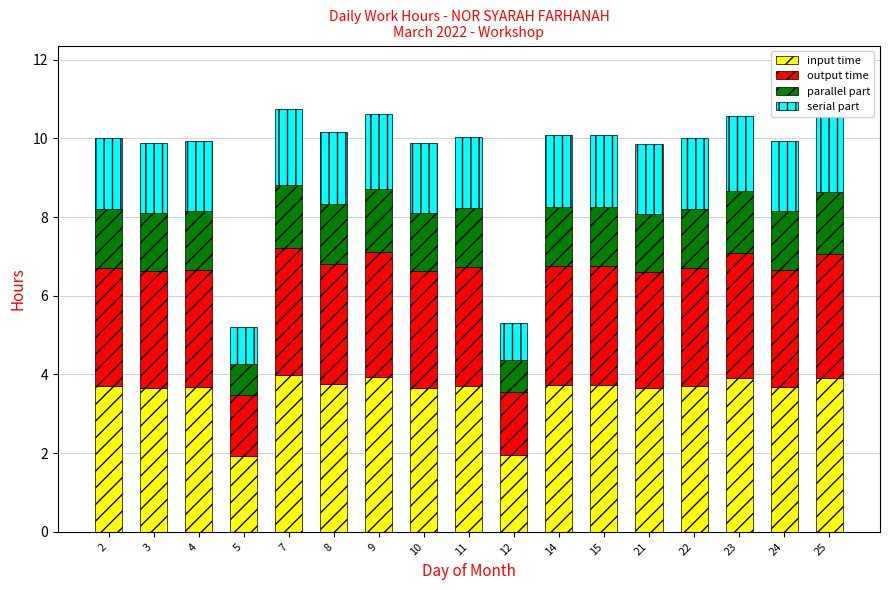

What is the average value of the input time series?

3.5